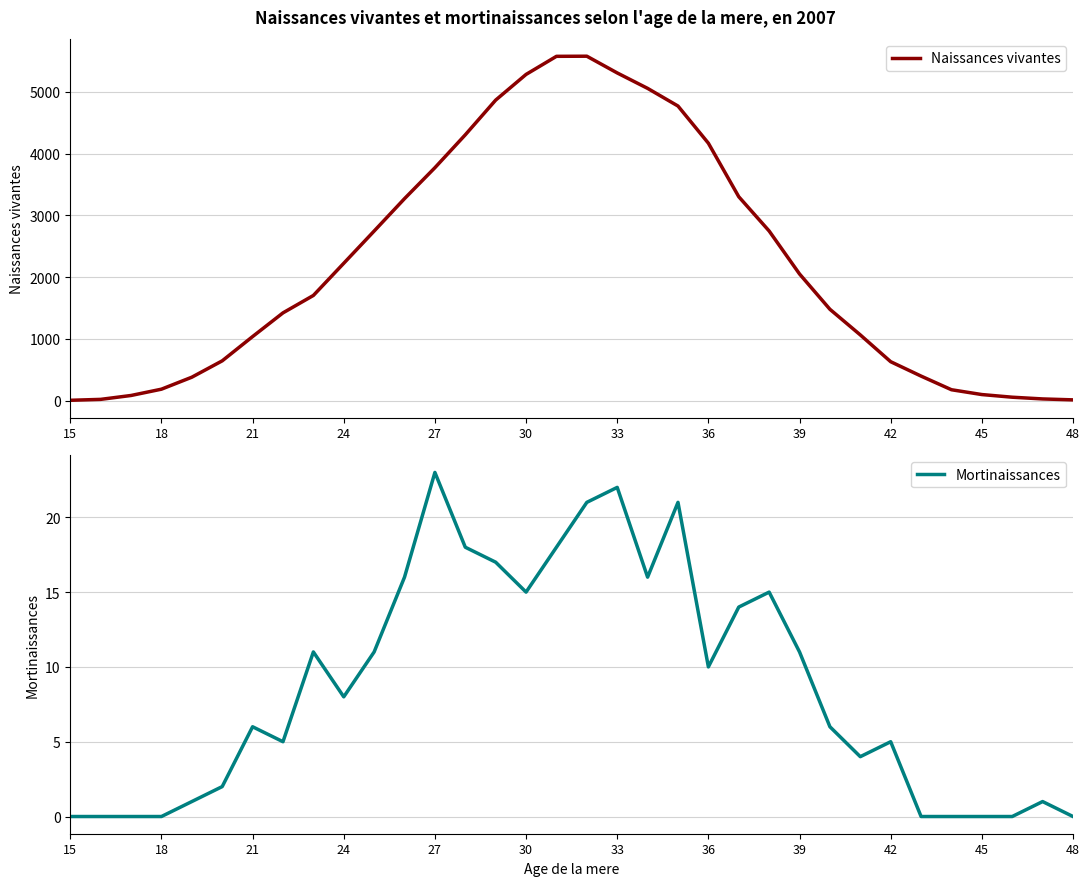

At which label does Mortinaissances reach its peak?

27